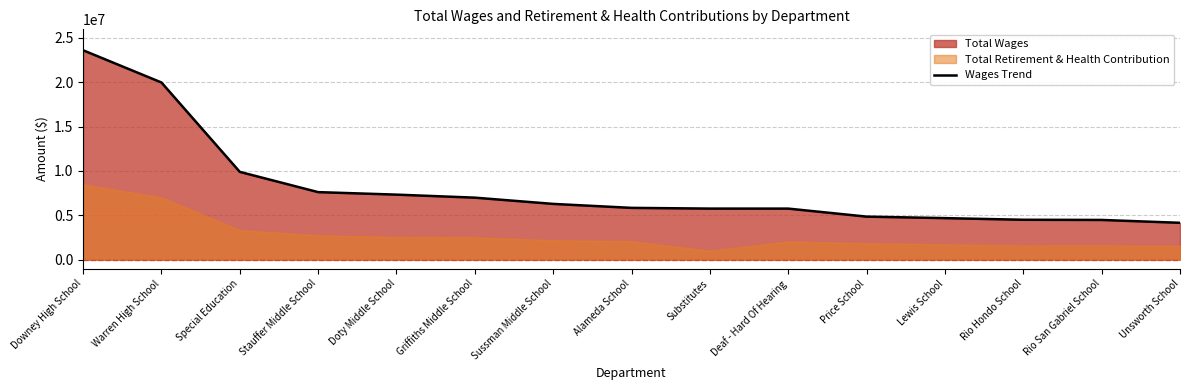

How many lines are shown in the chart?

1